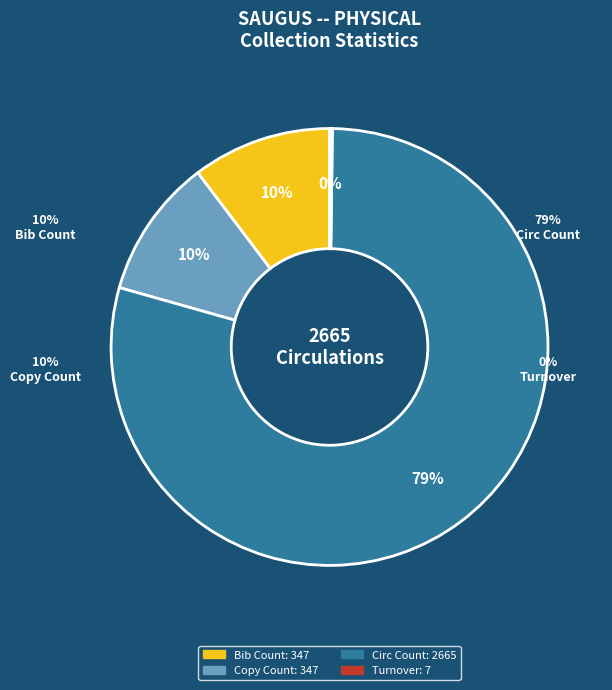

Which slice is the largest?

Circ Count